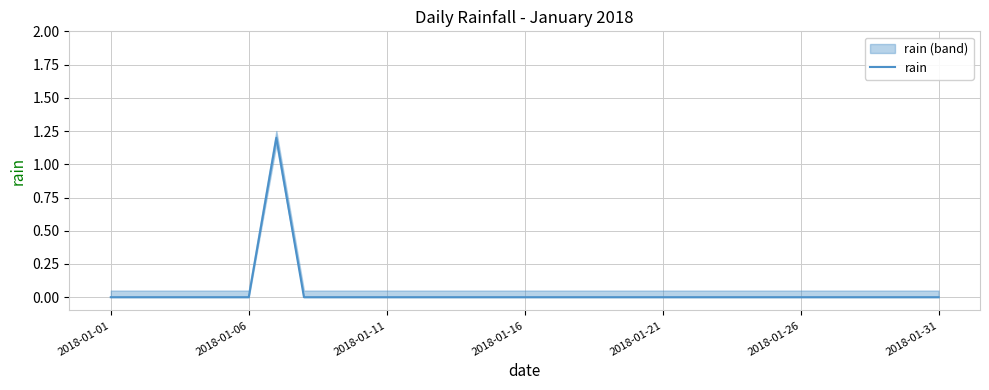

Is it true that rain equals 0.0 at 2018-01-31?

True